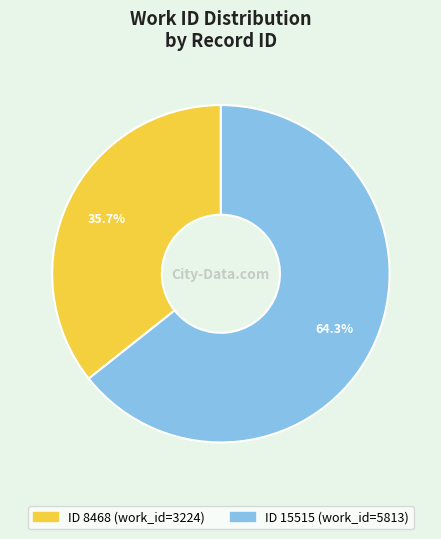

Does any single category account for the majority?

Yes